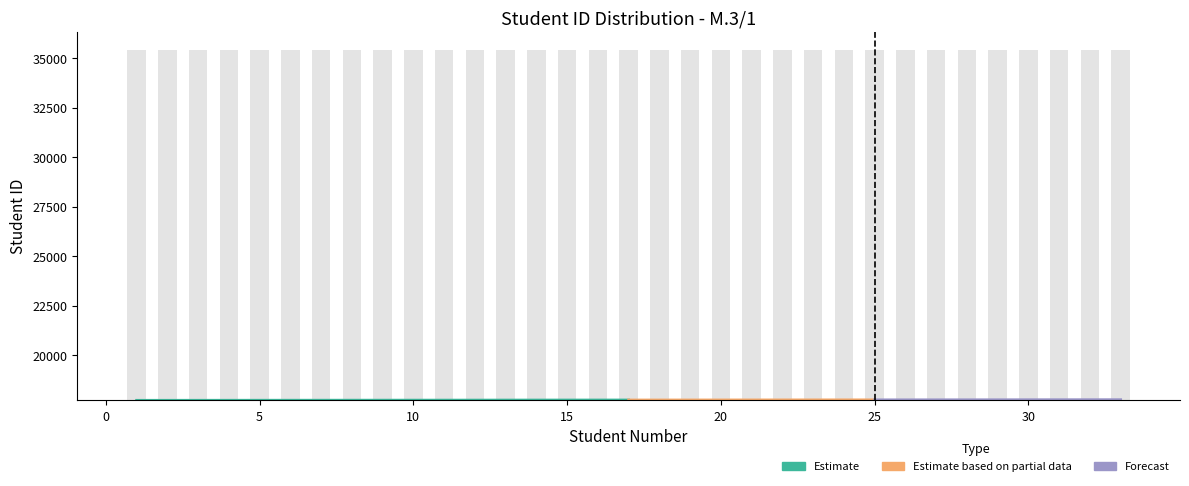

At which category does the chart reach its peak across all series?

33